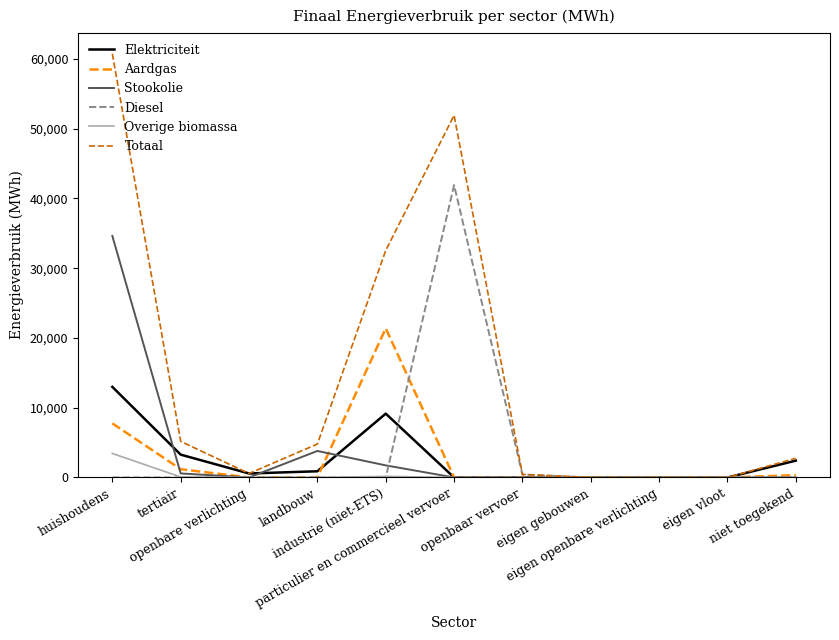

How many values in the Aardgas series are below 2?

5